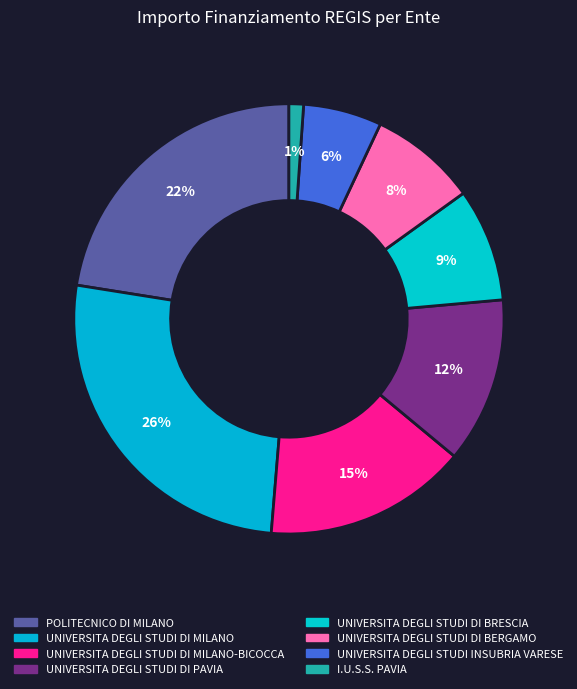

Count the number of slices in the pie.

8